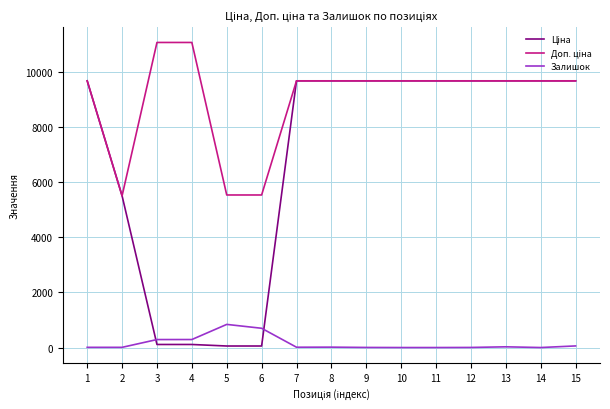

The value of Залишок at 10 is 479.4. True or false?

False